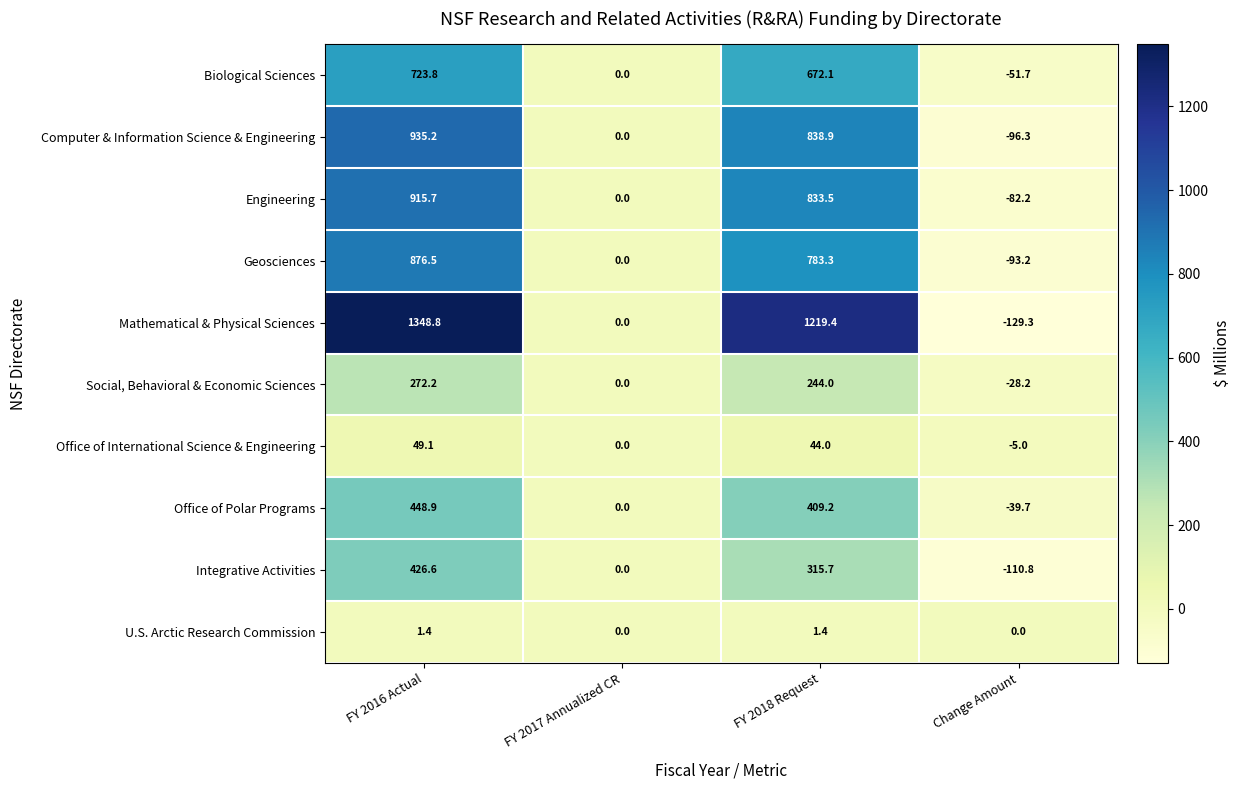

What is the sum of all Computer & Information Science & Engineering values?

1677.8